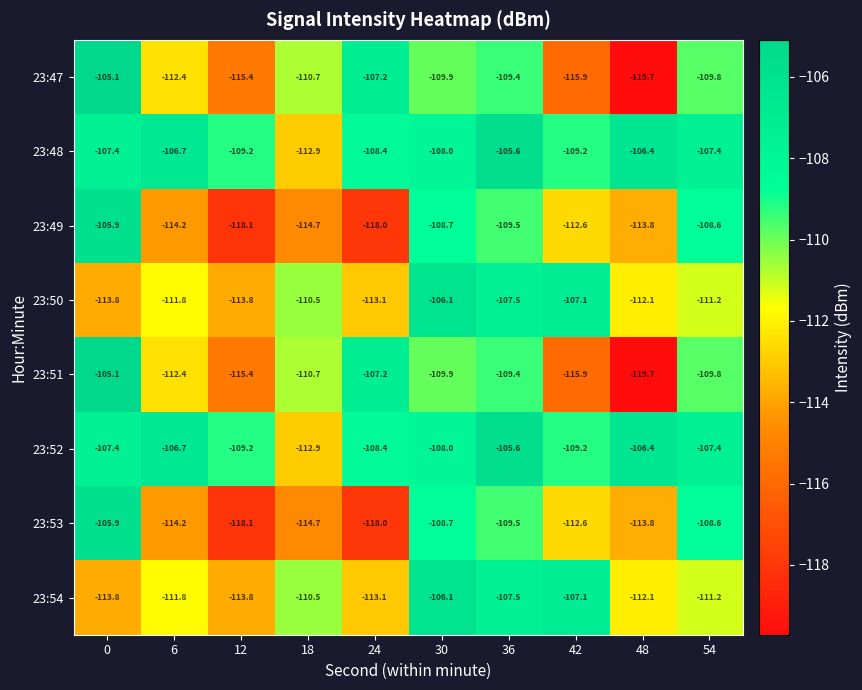

Is it true that 23:49 equals -75.0 at 36?

False